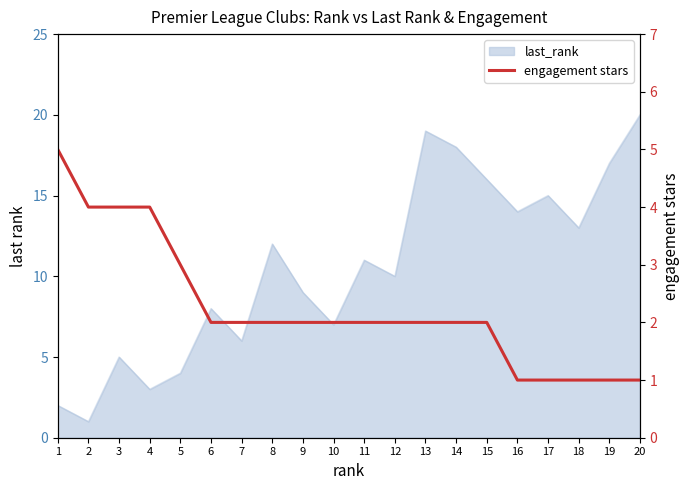

Is it true that the value at 19 is 2?

False